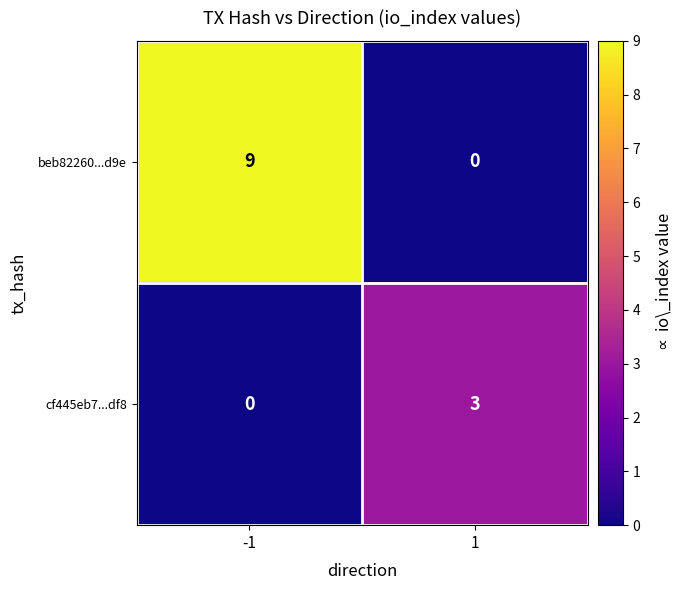

What is the approximate value of beb82260...d9e at -1?

9